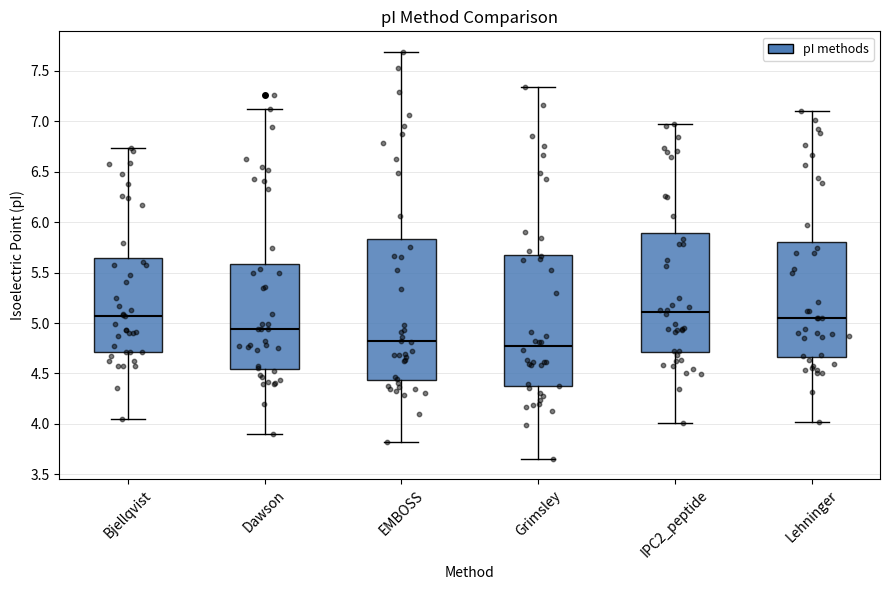

Reading left to right, read every box against the y-axis: the position of its median line, the range the box covers, and the ends of its whiskers. The values are not printed on the chart, so give them approximately, as read against the axis.

Bjellqvist: median 5.05, box 4.70 to 5.65, whiskers 4.05 to 6.75
Dawson: median 4.95, box 4.55 to 5.60, whiskers 3.90 to 7.10
EMBOSS: median 4.80, box 4.45 to 5.85, whiskers 3.80 to 7.70
Grimsley: median 4.75, box 4.35 to 5.70, whiskers 3.65 to 7.35
IPC2_peptide: median 5.10, box 4.70 to 5.90, whiskers 4.00 to 6.95
Lehninger: median 5.05, box 4.65 to 5.80, whiskers 4.00 to 7.10